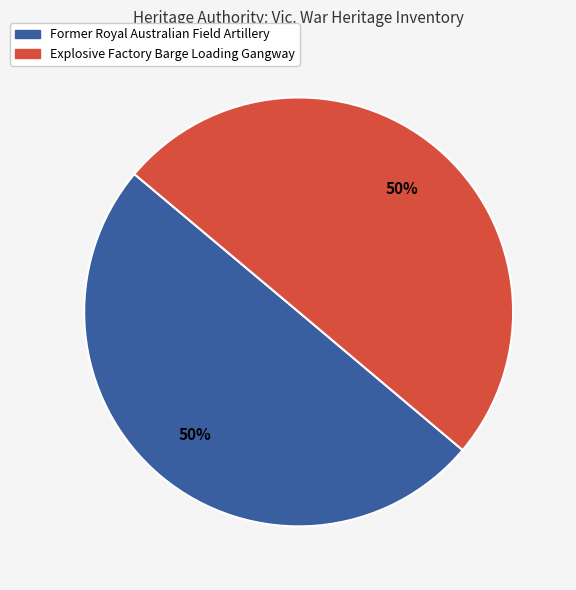

Count the number of slices in the pie.

2